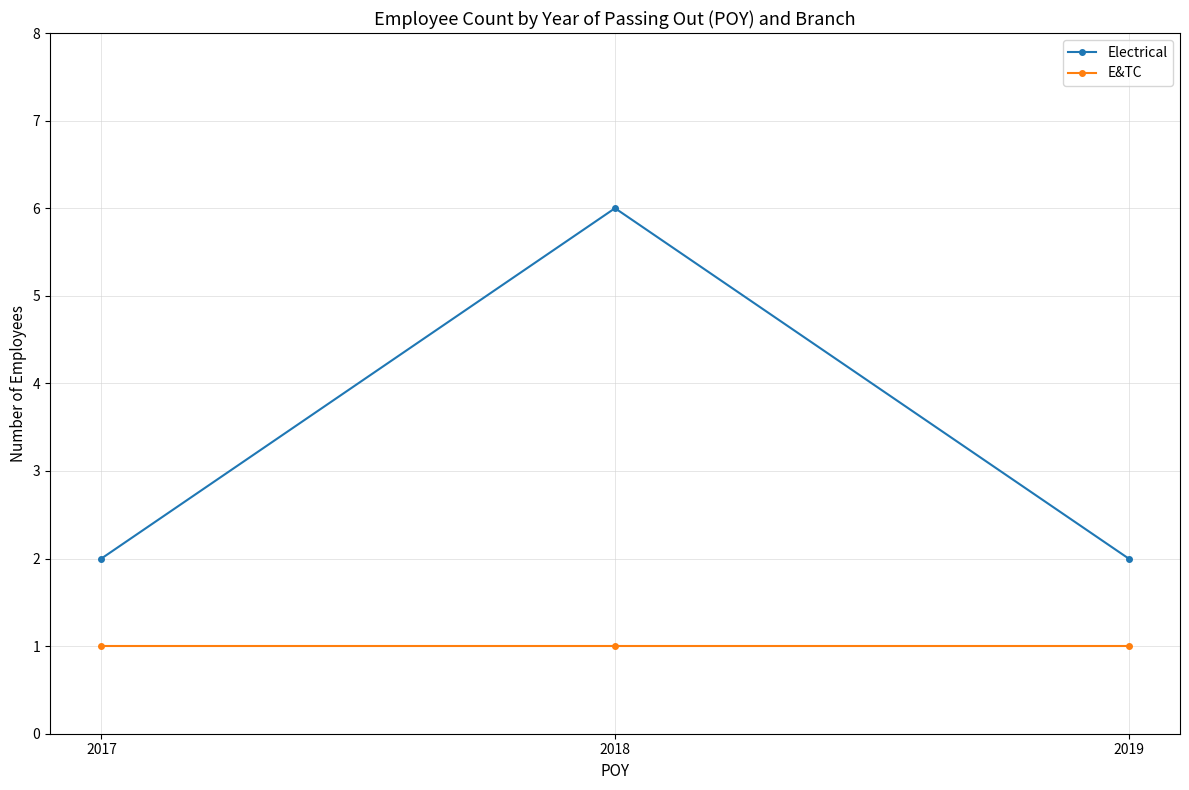

What is the total value across all series at 2018?

7